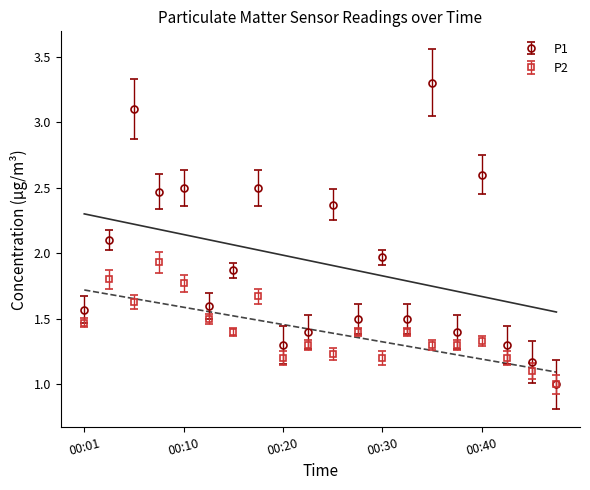

Which category has the lowest value across all series?

00:47